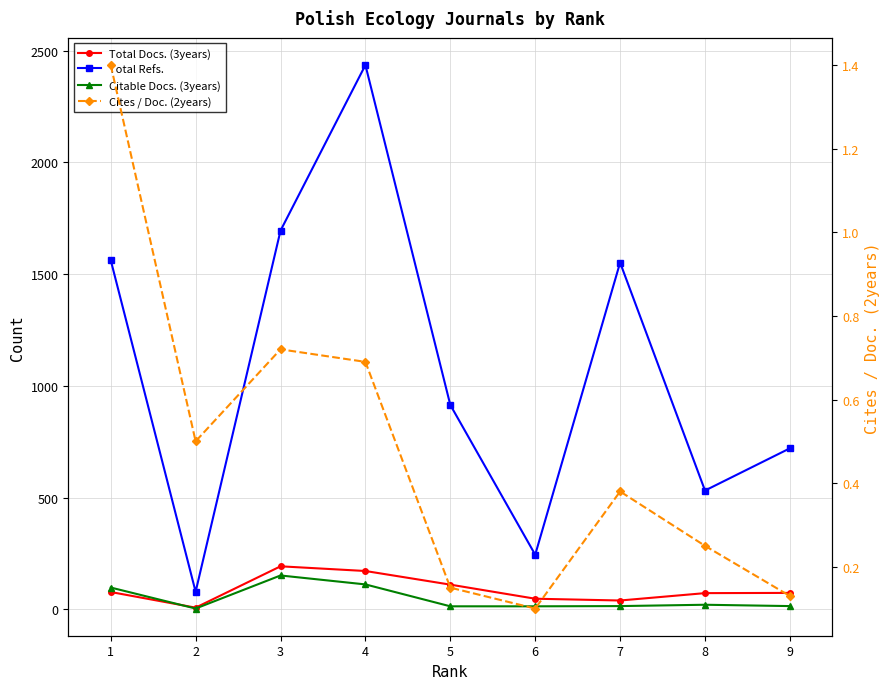

Rank the categories by Total Docs. (3years) value from highest to lowest.

3, 4, 5, 1, 9, 8, 6, 7, 2